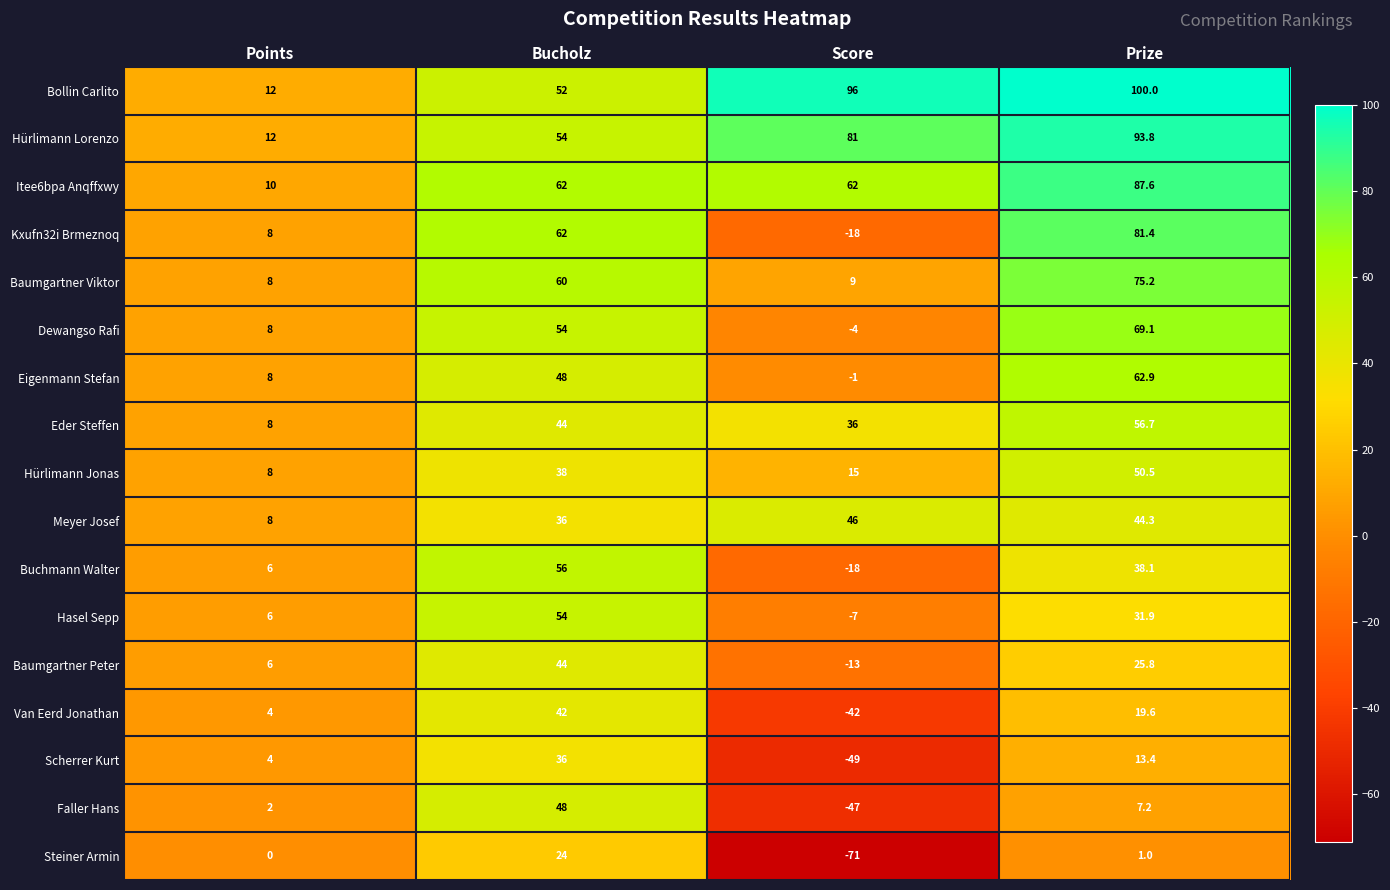

List the series in order of their peak value, highest first.

Bollin Carlito, Hürlimann Lorenzo, Itee6bpa Anqffxwy, Kxufn32i Brmeznoq, Baumgartner Viktor, Dewangso Rafi, Eigenmann Stefan, Eder Steffen, Buchmann Walter, Hasel Sepp, Hürlimann Jonas, Faller Hans, Meyer Josef, Baumgartner Peter, Van Eerd Jonathan, Scherrer Kurt, Steiner Armin